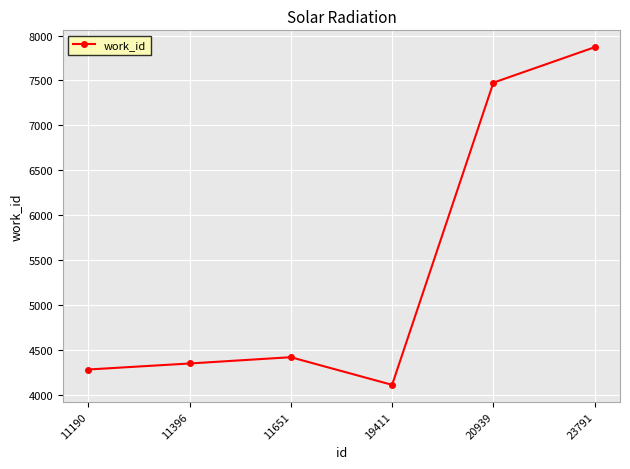

True or false: the data shows 4416 at 11651.

True